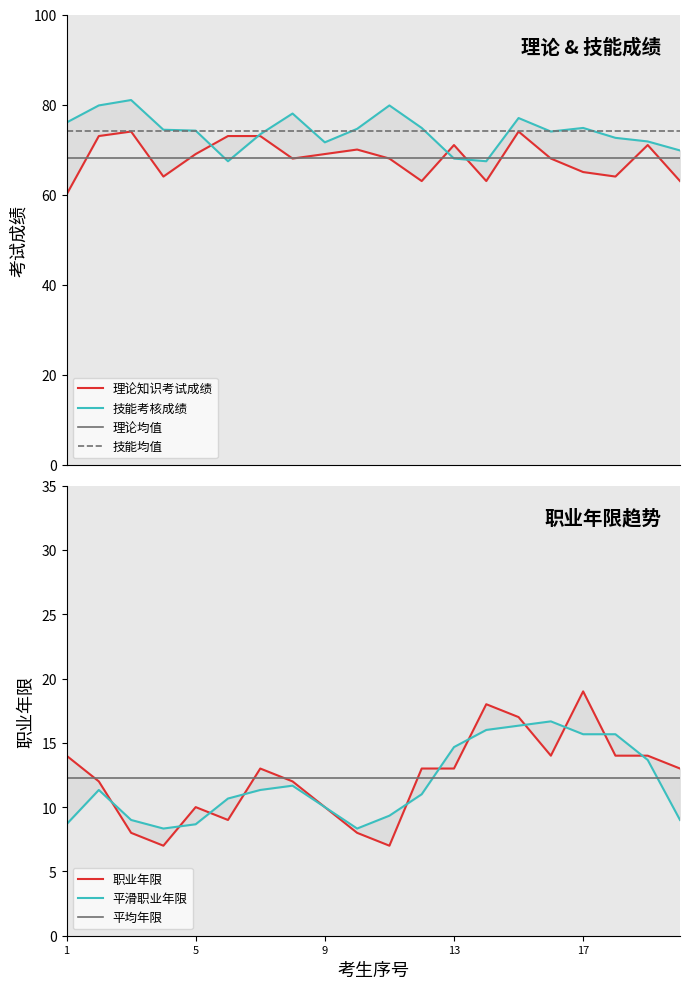

True or false: 技能均值 and 理论均值 cross at least once.

False